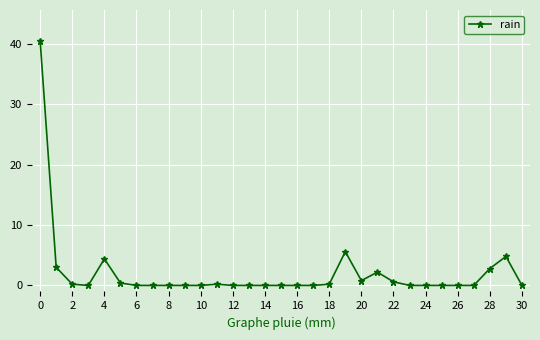

What is the difference between the maximum and second lowest values?

40.6